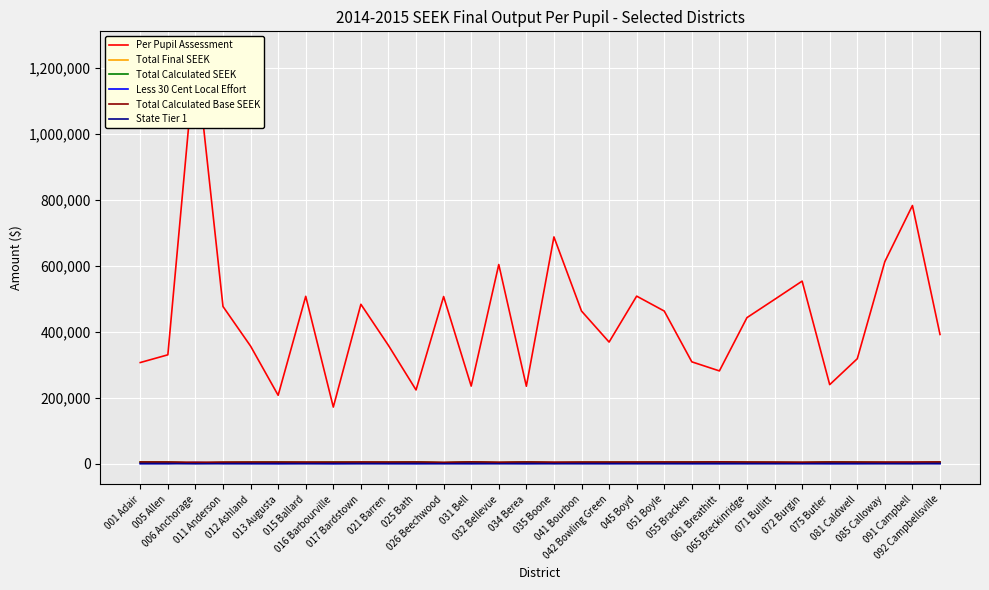

In Total Calculated SEEK, how many points are higher than both neighbors (excluding endpoints)?

8